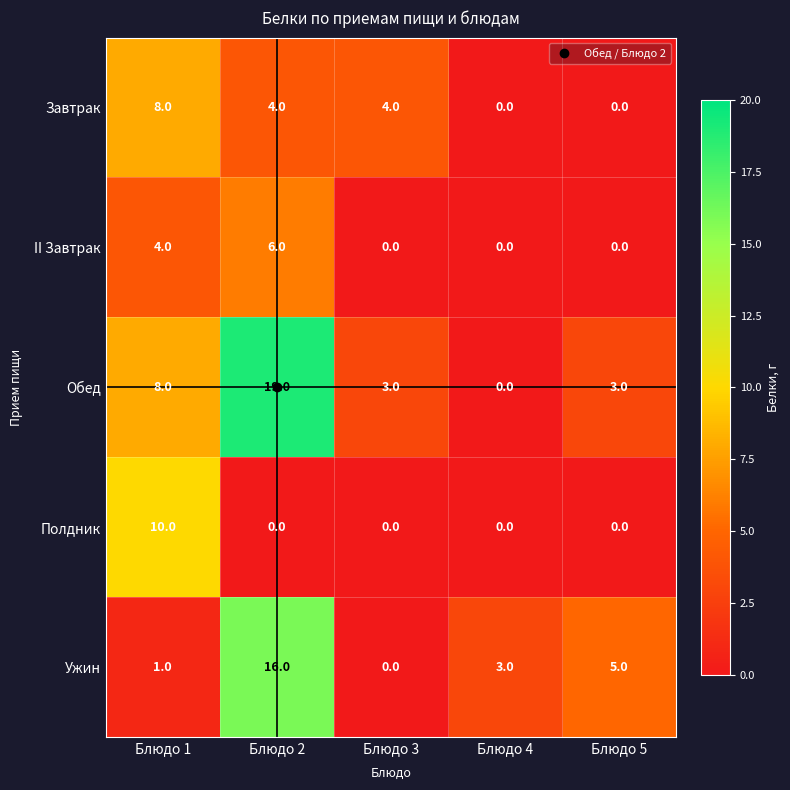

At which label does Полдник reach its peak?

Блюдо 1